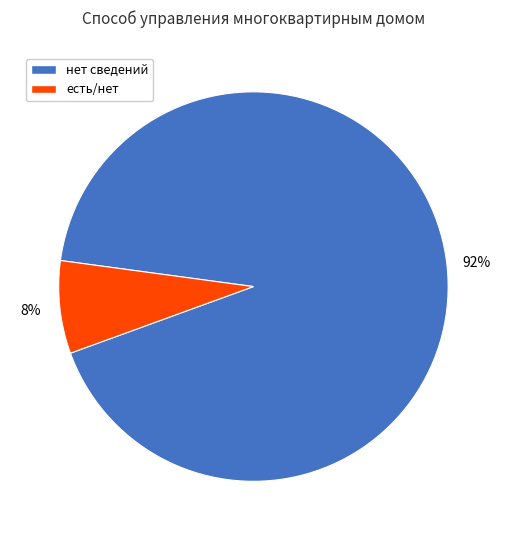

Which category accounts for the majority?

нет сведений